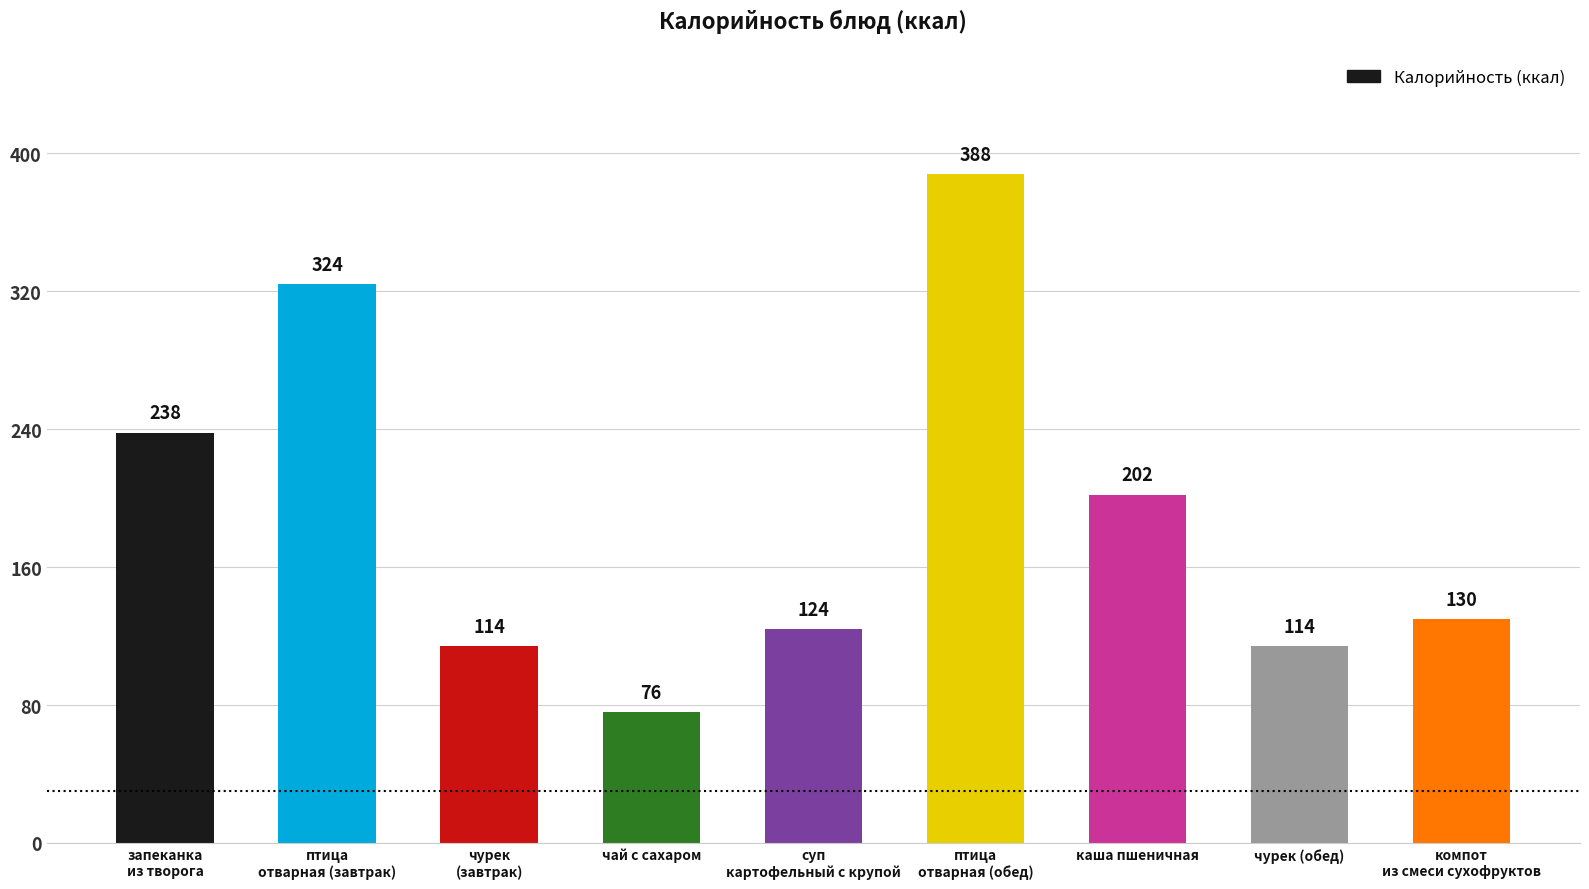

Which has a higher value, птица
отварная (завтрак) or каша пшеничная?

птица
отварная (завтрак)